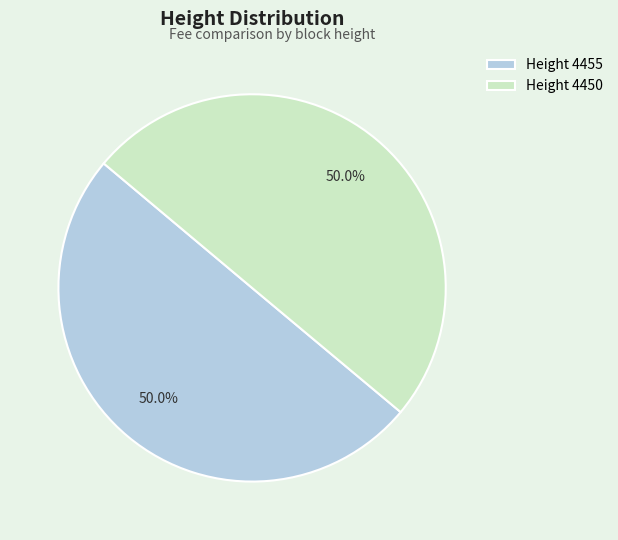

What is the ratio of the value at Height 4450 to the value at Height 4455?

1.0